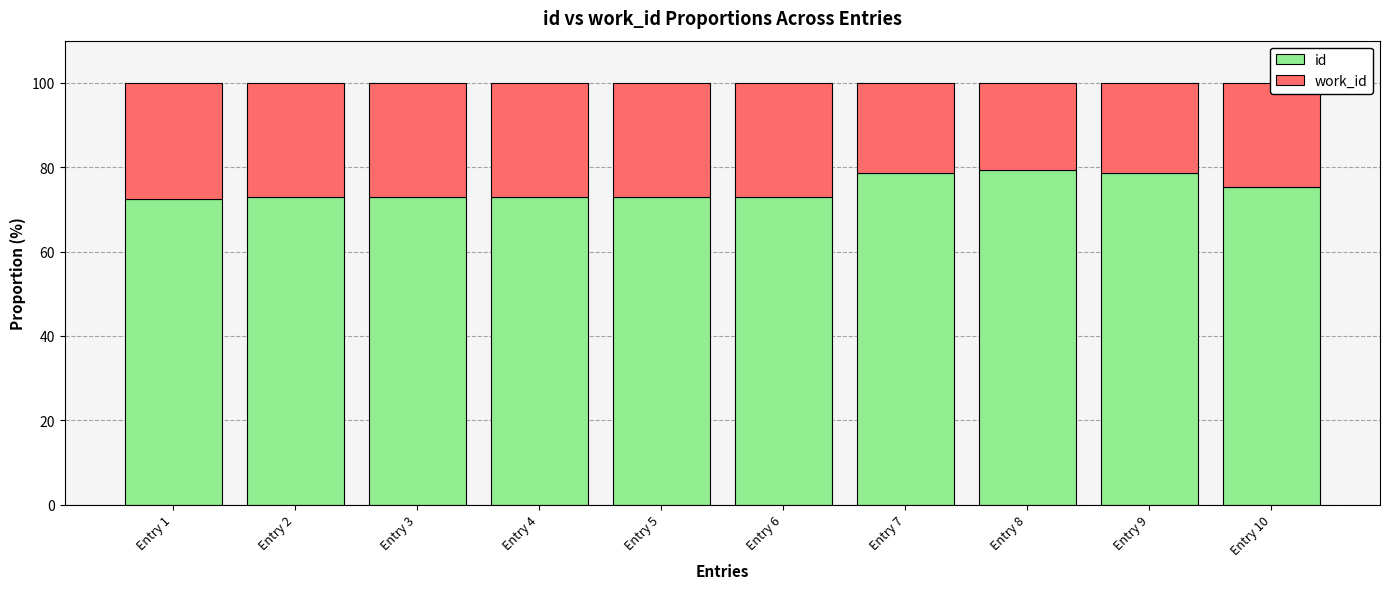

True or false: id has a value of 79.3 at Entry 8.

True